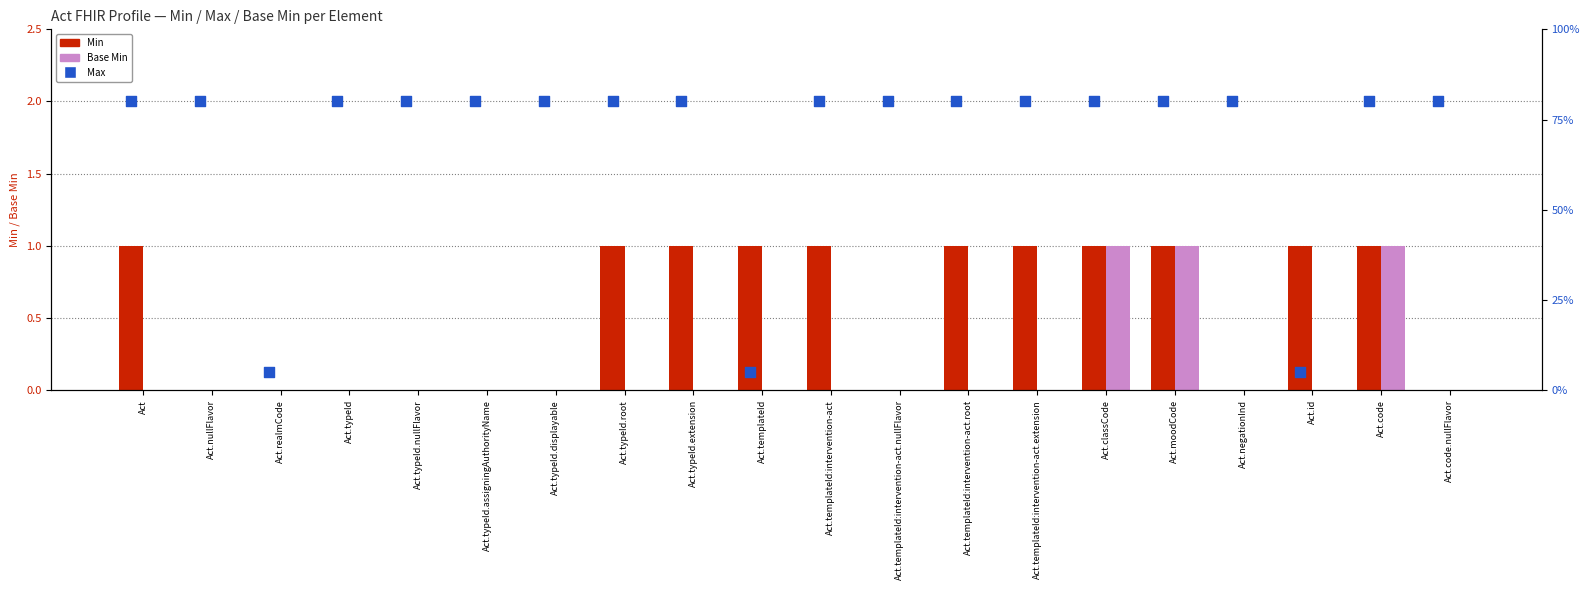

Which series has the largest total across all categories?

Max